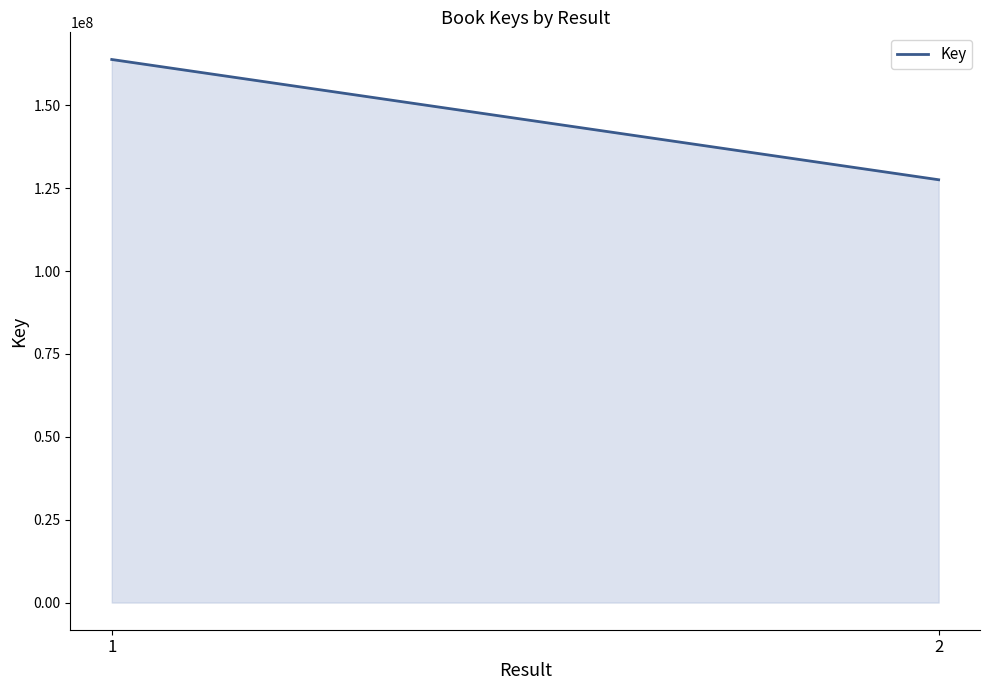

Count the number of categories in the chart.

2